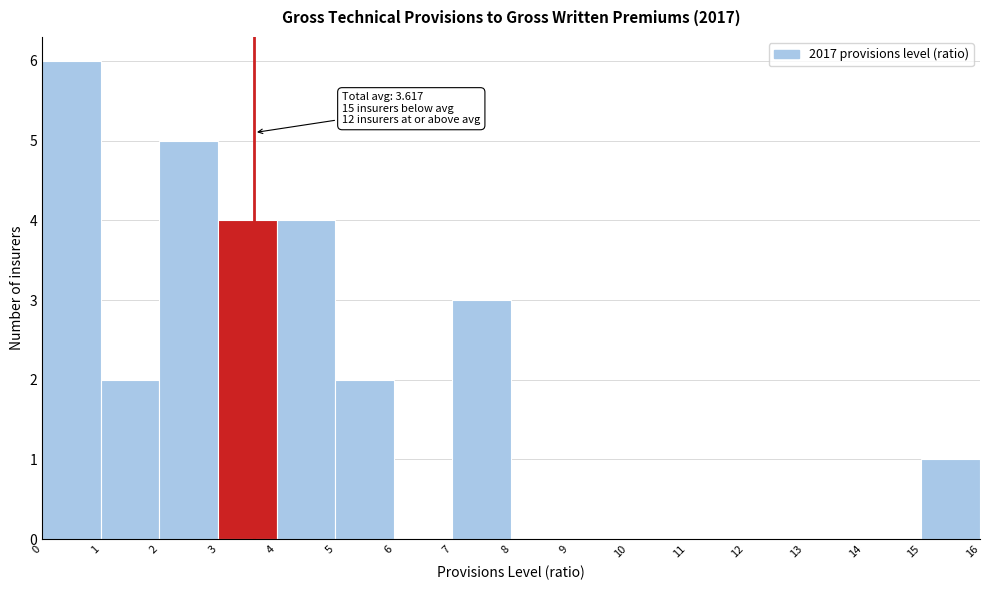

Which range on the x-axis has the tallest bar?

0 to 1